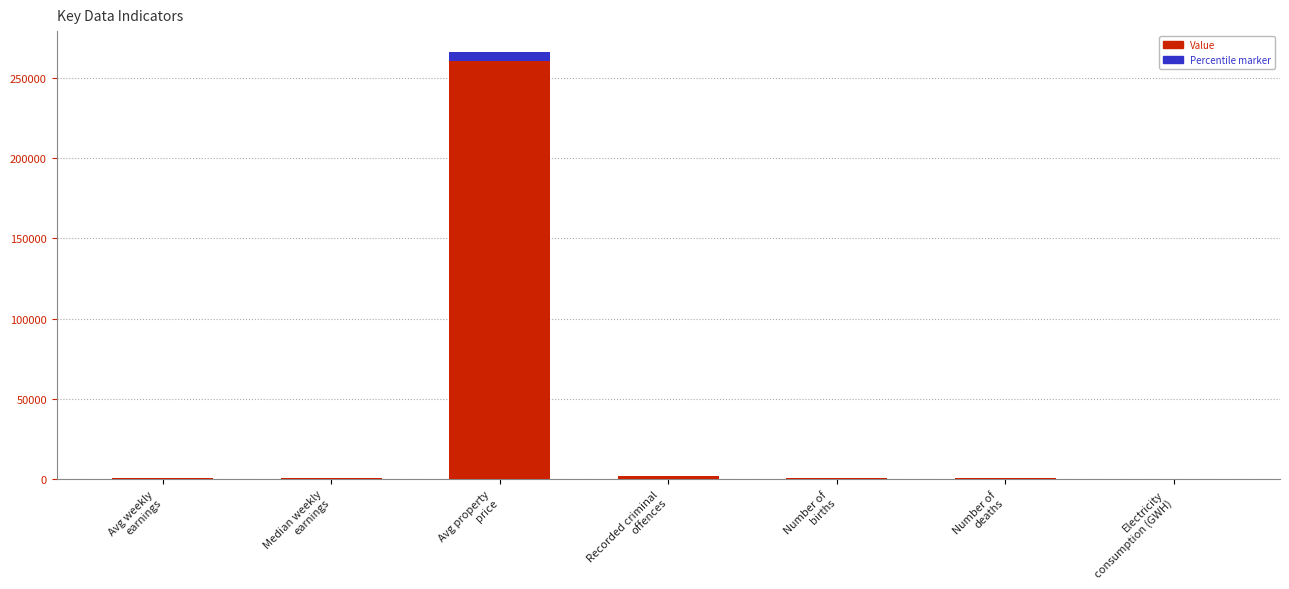

Which category has the highest value in the Percentile marker series?

Avg property
price